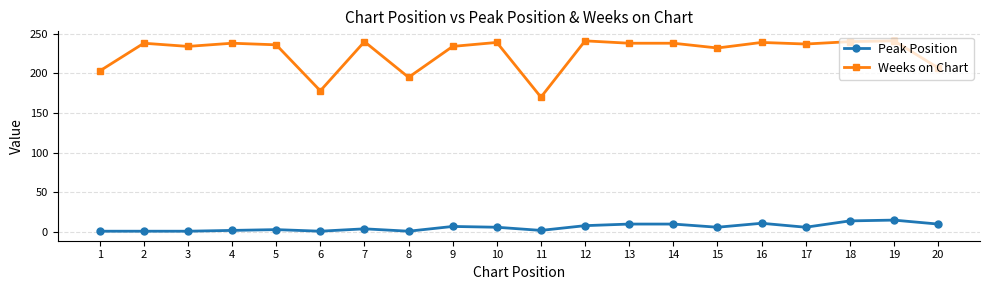

True or false: Peak Position has more than 1 points higher than both neighbors.

True